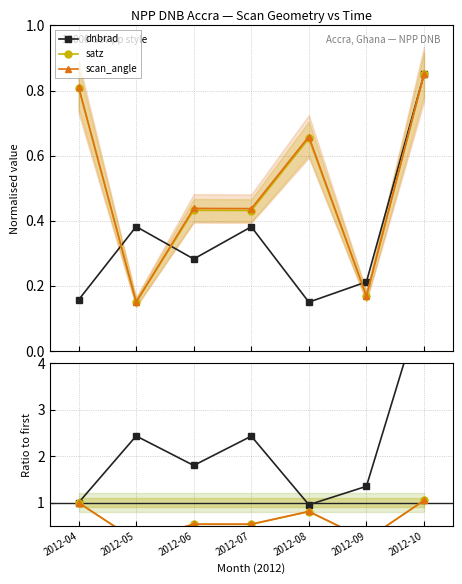

Where is the first local minimum for satz?

2012-05